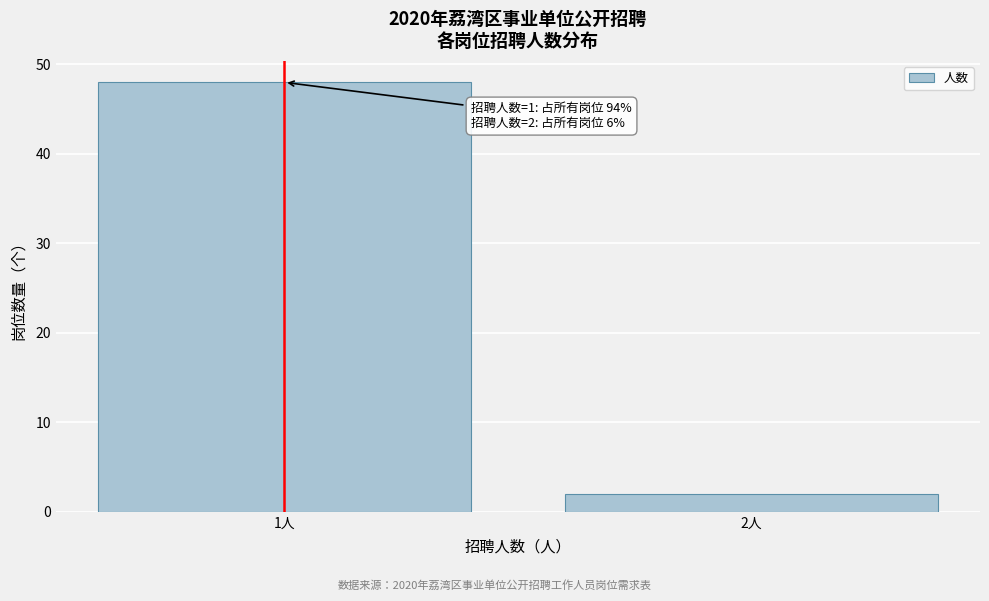

Reading right to left, what are all the values shown in this chart?

2人=2	1人=48